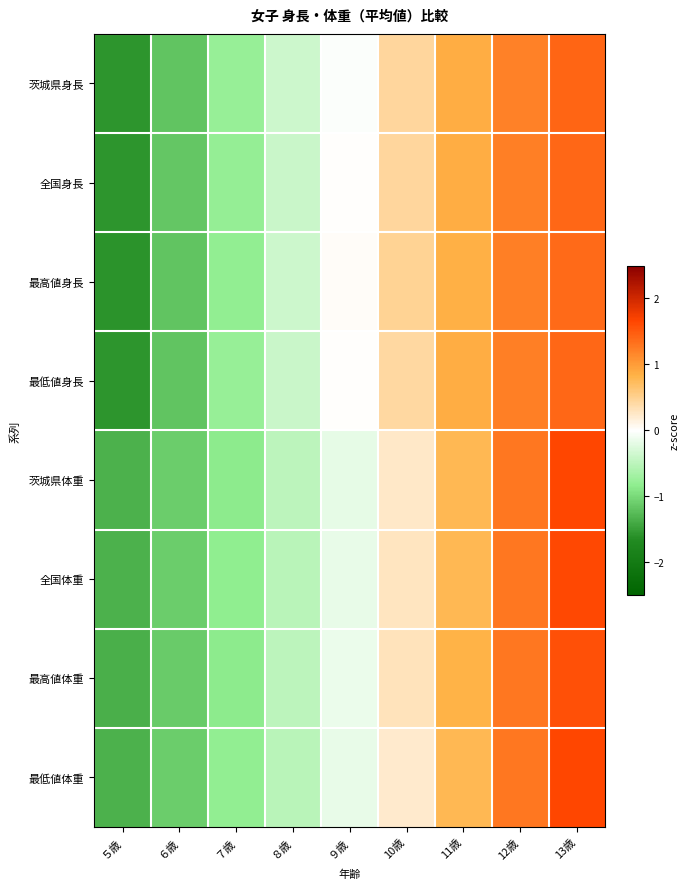

How many categories are shown in the chart?

9